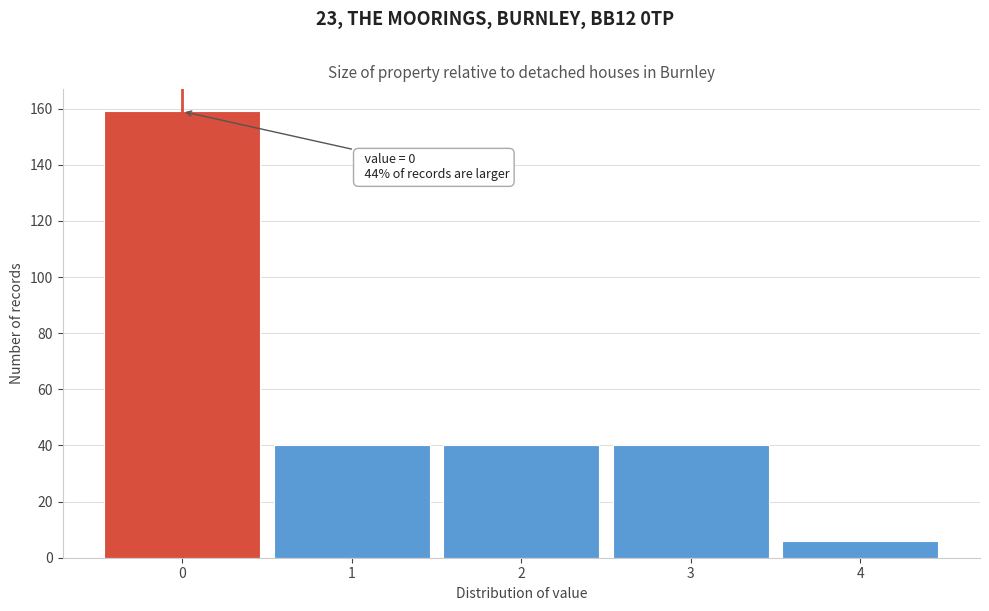

Reading left to right, what are all the values shown in this chart?

0=159	1=40	2=40	3=40	4=6